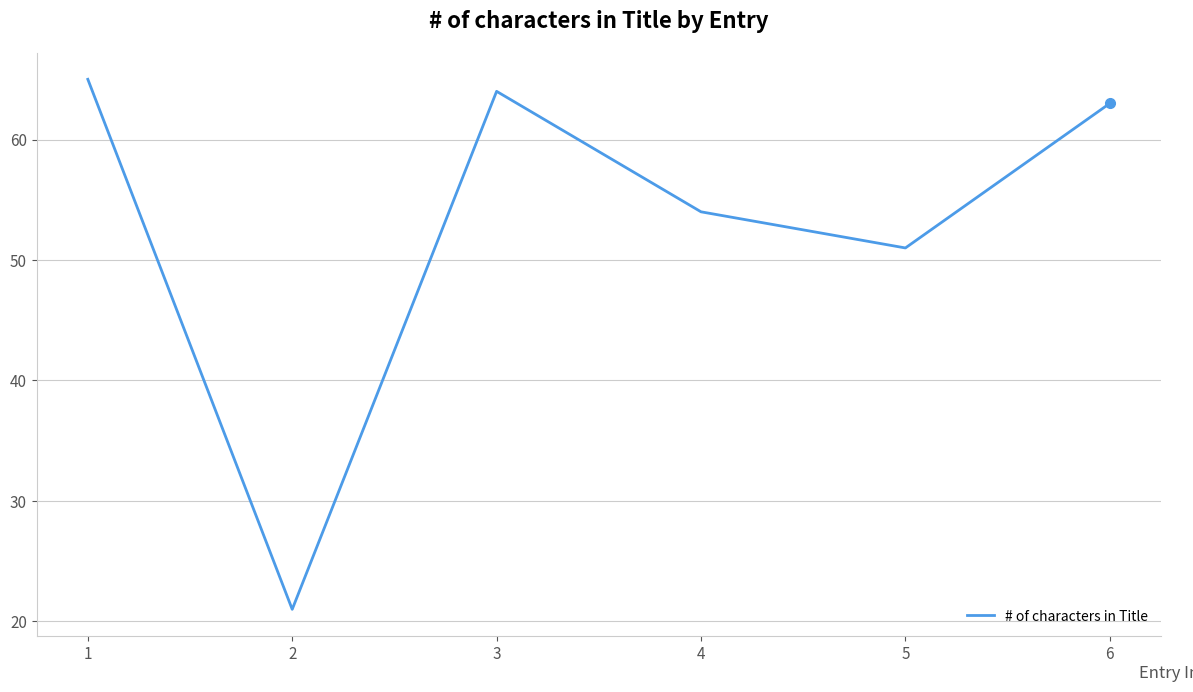

True or false: the data shows 85 at 4.

False